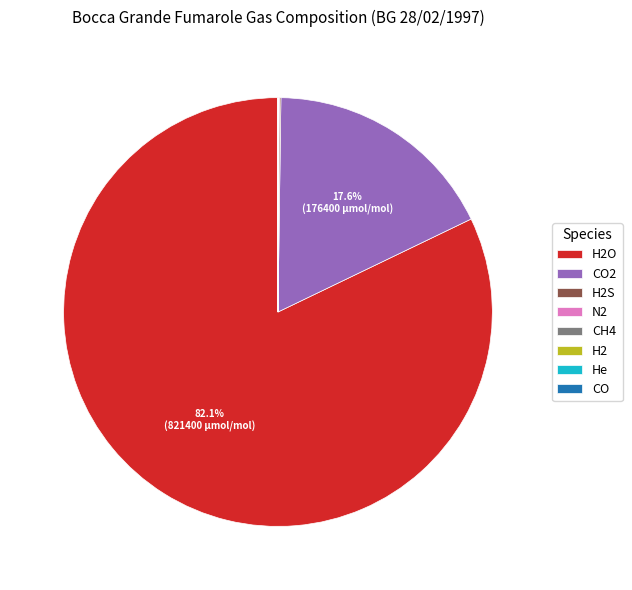

Is there a majority slice in this chart?

Yes